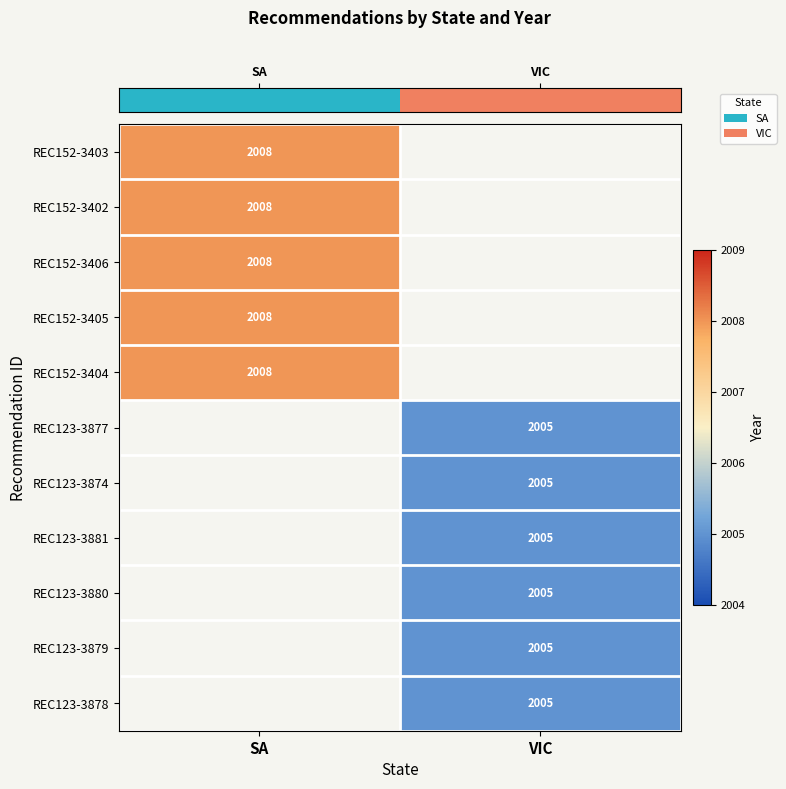

Between VIC and SA, which is larger?

SA